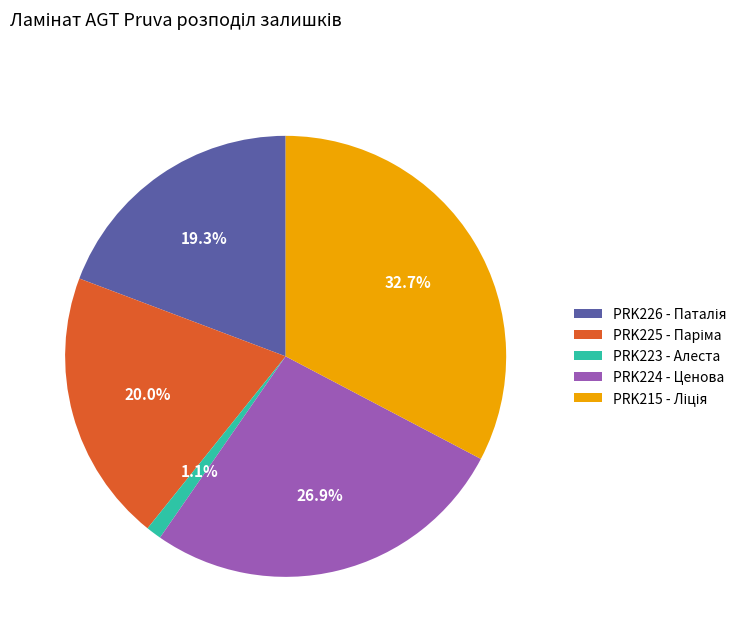

To the nearest percent, what portion does PRK223 - Алеста represent?

1%